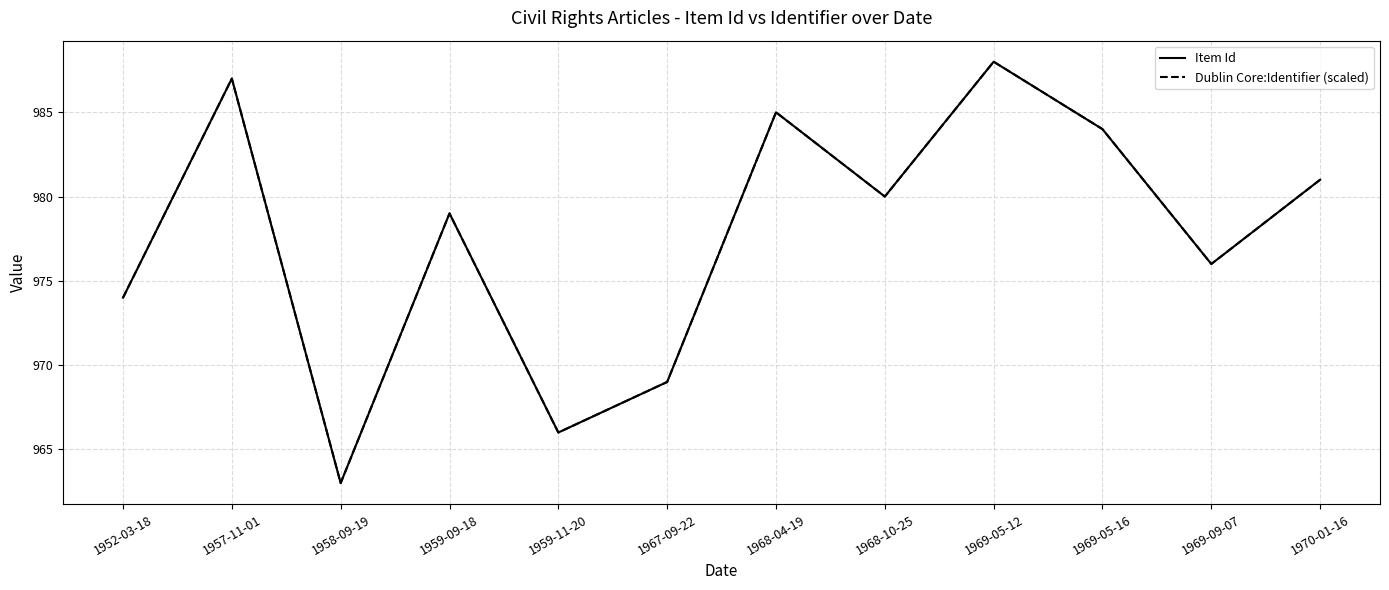

Does the chart display data point markers on the line(s)?

No